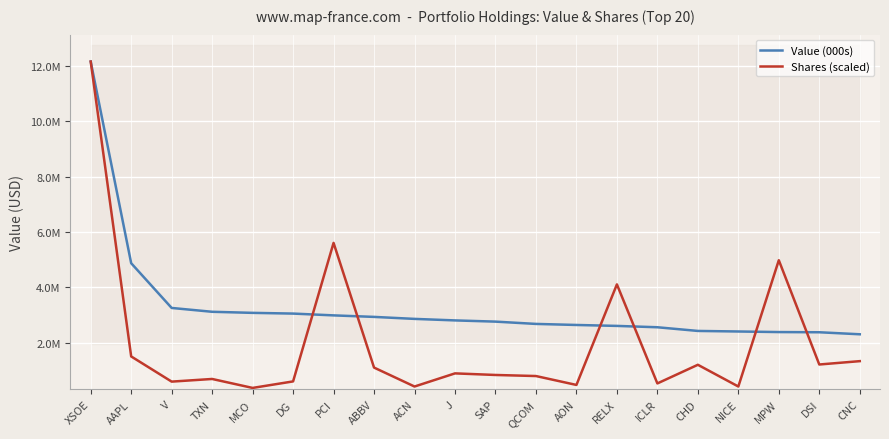

What is the value of the Shares (scaled) point at the 4th from the left?

680737.6